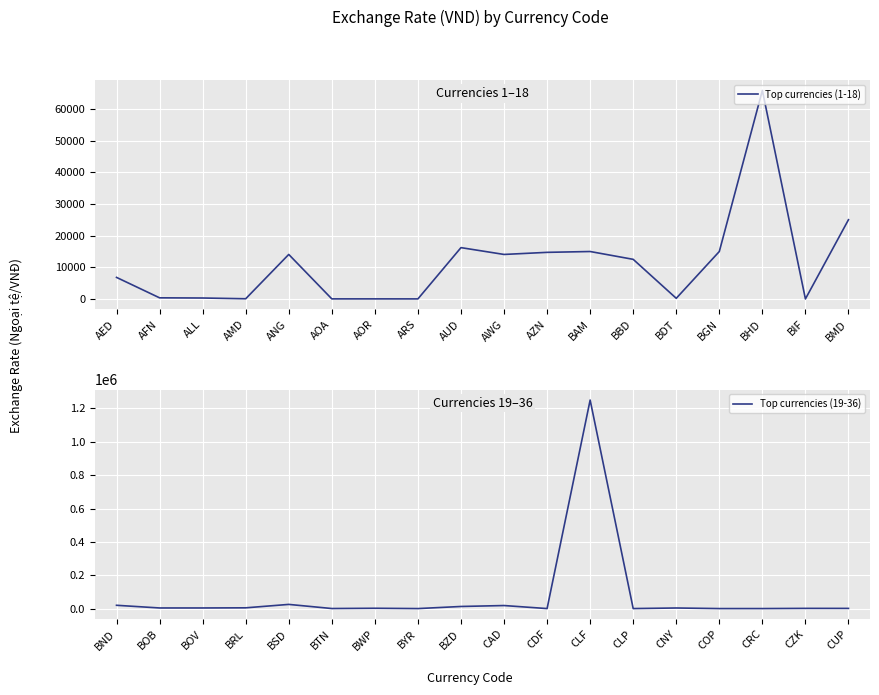

True or false: Top currencies (19-36) has a value of 3478 at CNY.

True